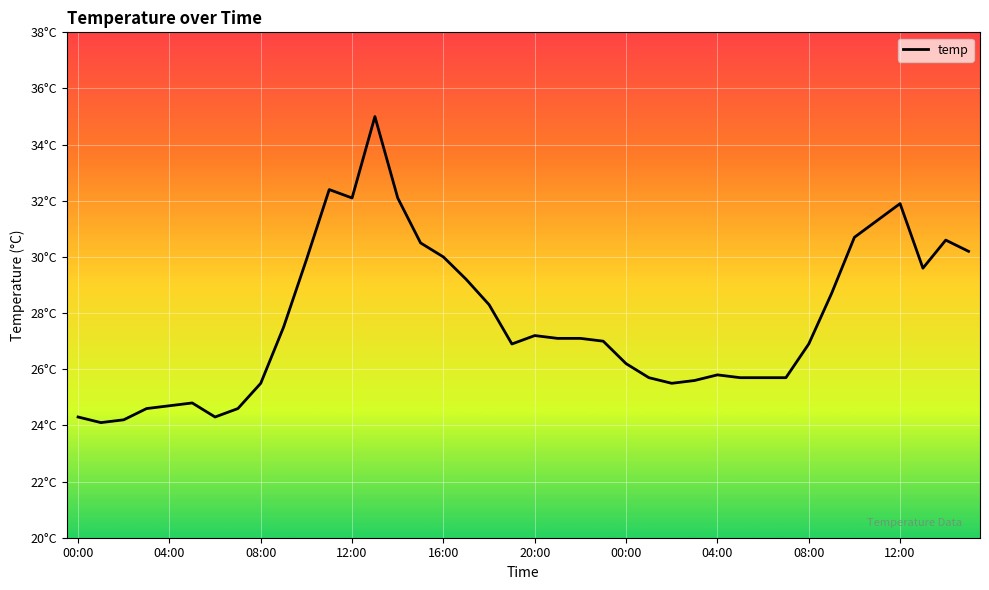

Is this an area chart (filled region under the line)?

No